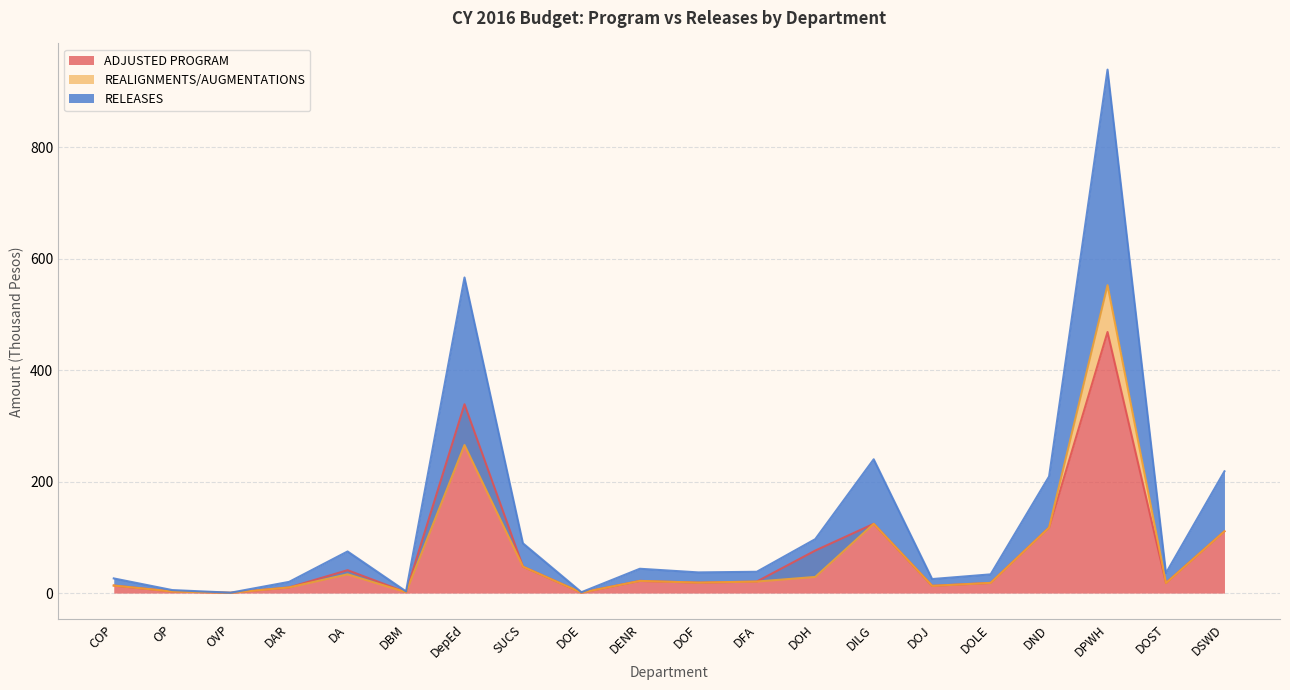

What is the minimum value shown in the chart?

0.5